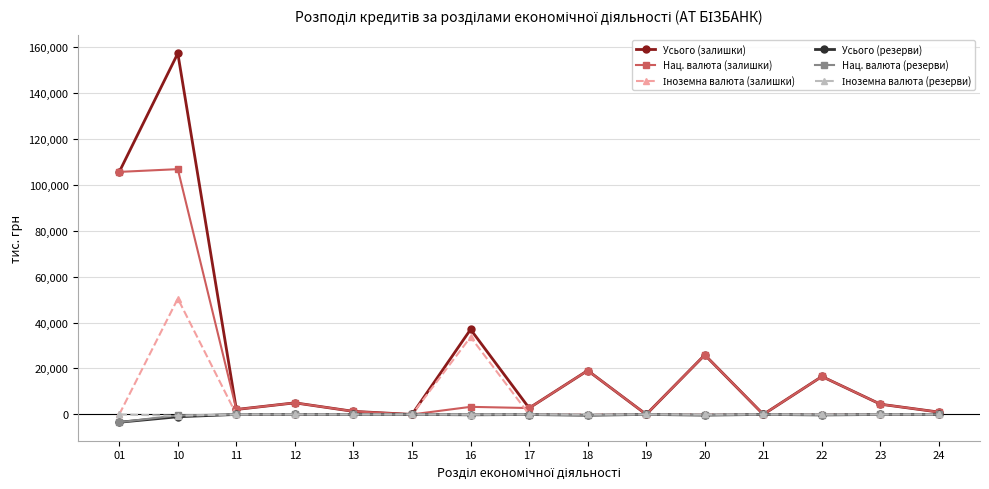

What is the total value across all series at 01?

204281.3